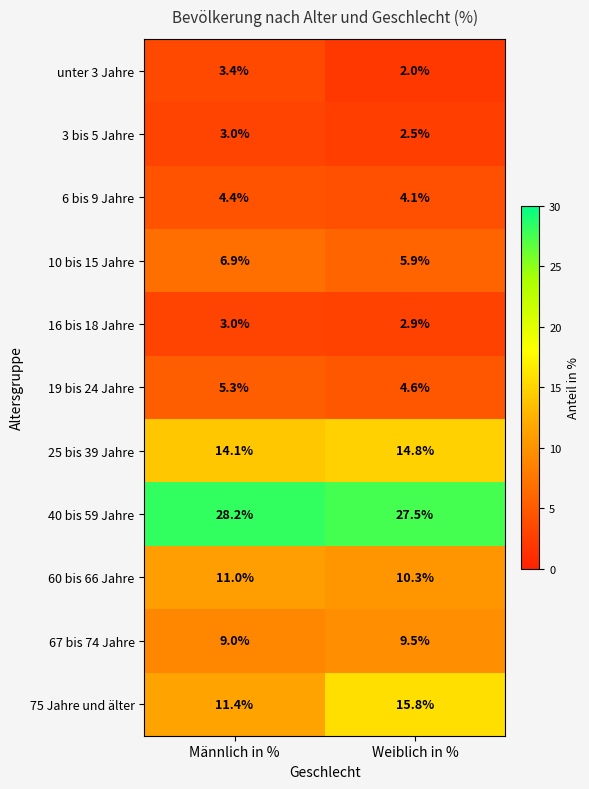

At Weiblich in %, list the series in order from largest to smallest.

40 bis 59 Jahre, 75 Jahre und älter, 25 bis 39 Jahre, 60 bis 66 Jahre, 67 bis 74 Jahre, 10 bis 15 Jahre, 19 bis 24 Jahre, 6 bis 9 Jahre, 16 bis 18 Jahre, 3 bis 5 Jahre, unter 3 Jahre